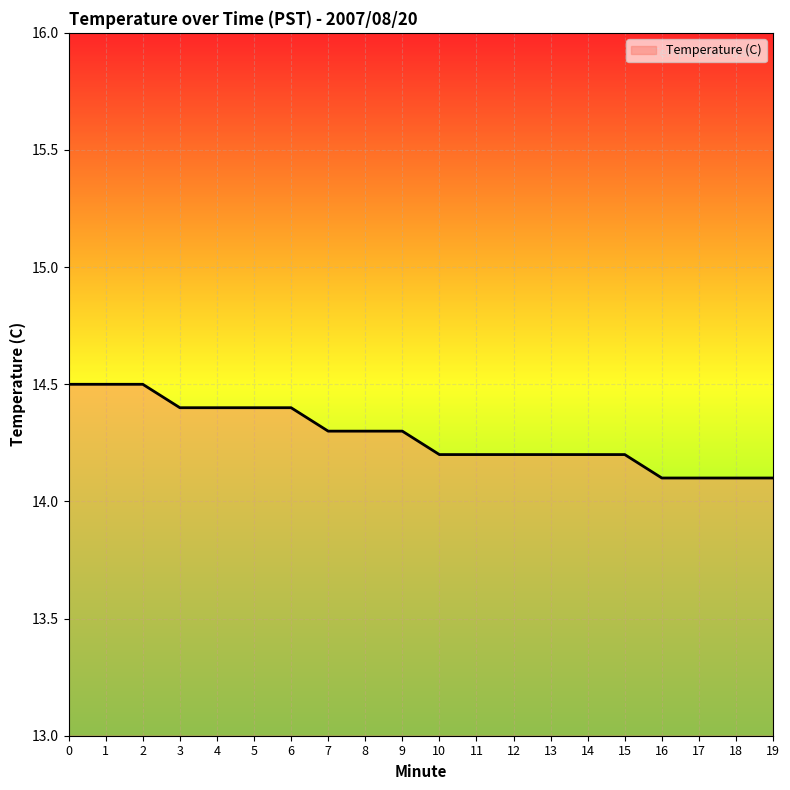

What is the change in value from 1 to 11?

-0.3